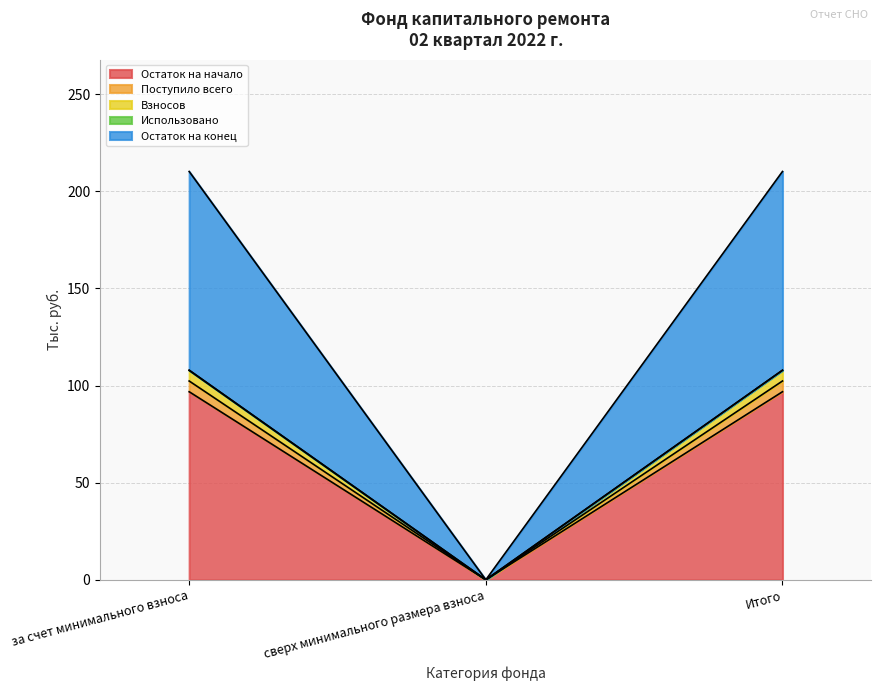

At which category is the sum across all series the highest?

за счет минимального взноса